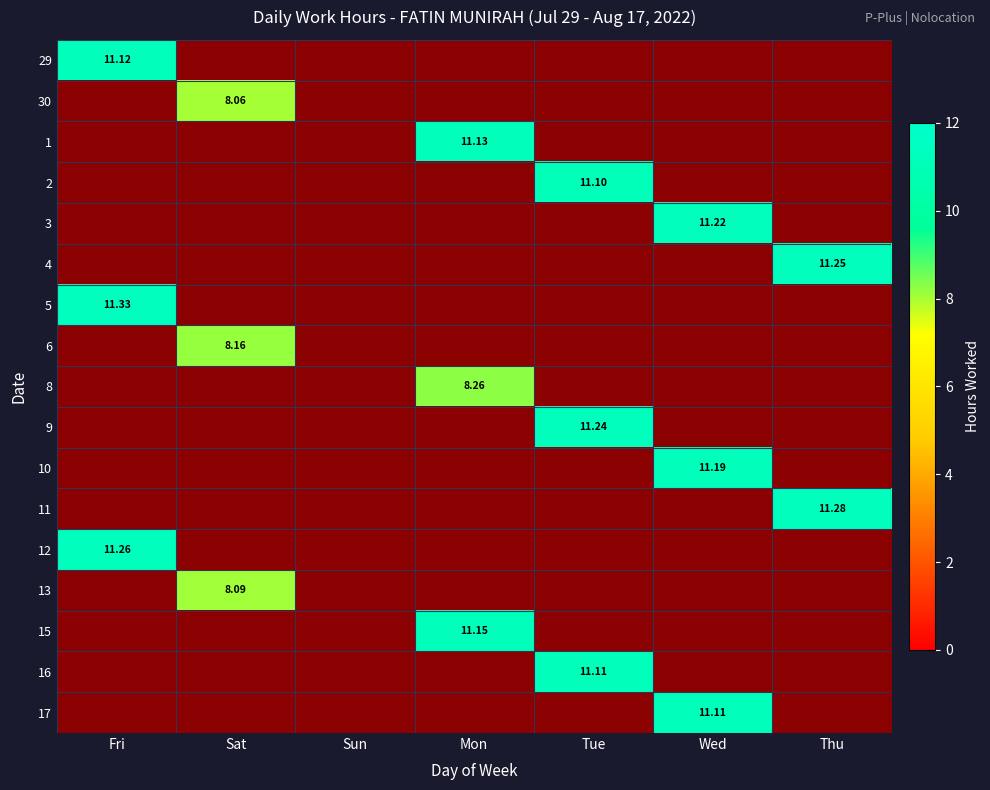

Count the number of categories in the chart.

7